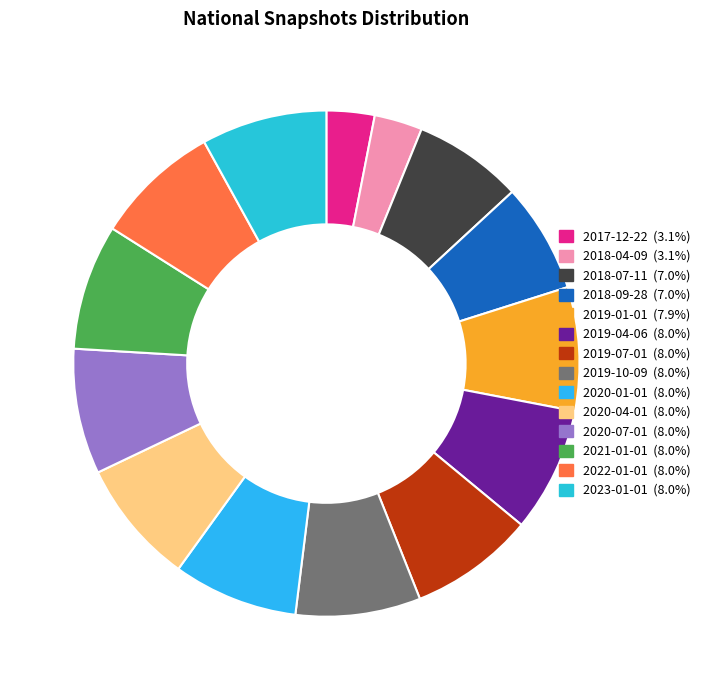

Count the number of slices in the pie.

14